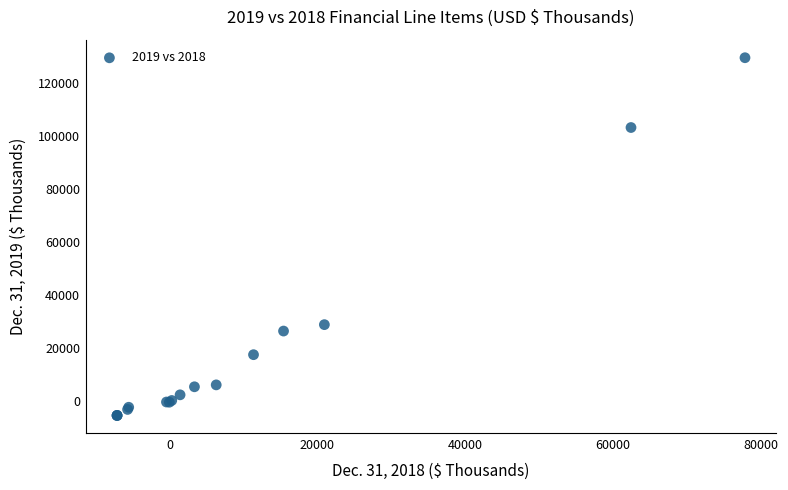

What Y value in the scatter plot is closest to 62023?

28772